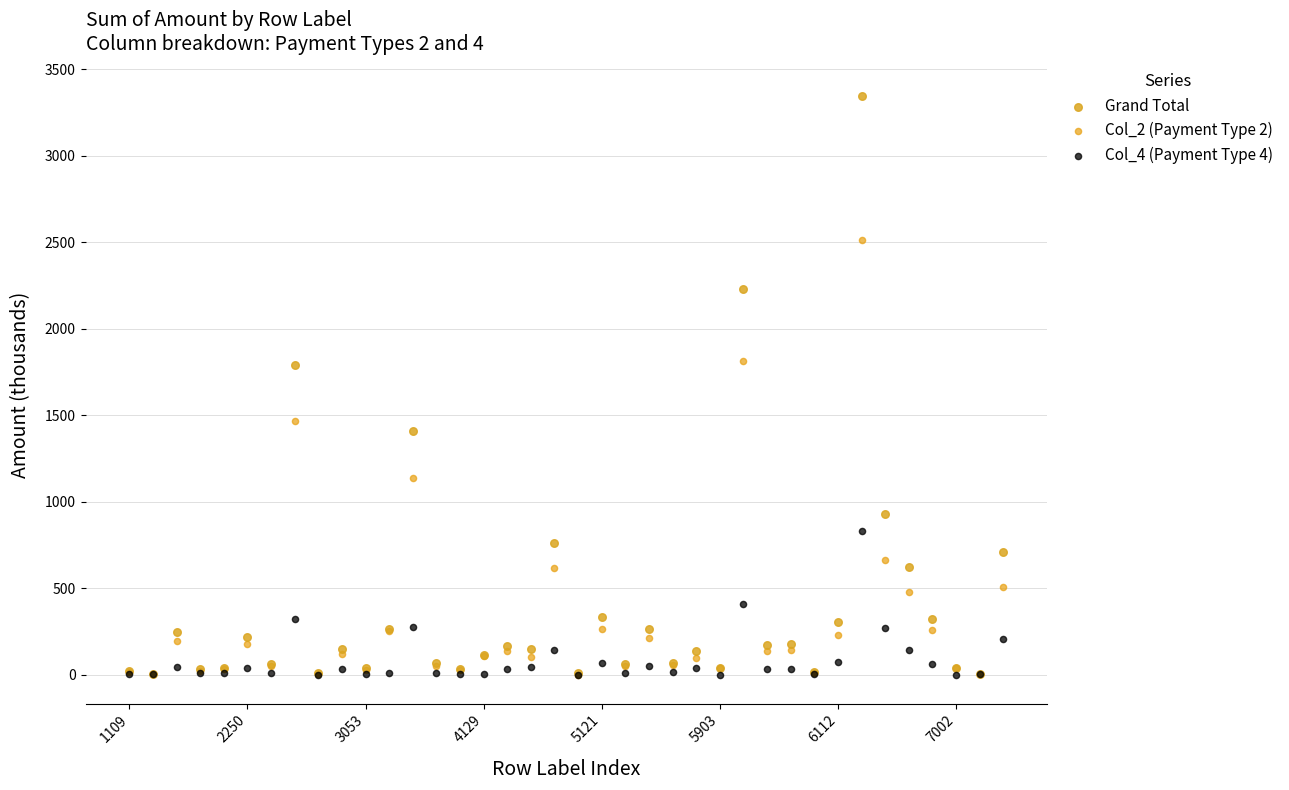

Which series has the largest Y range (max minus min)?

Grand Total